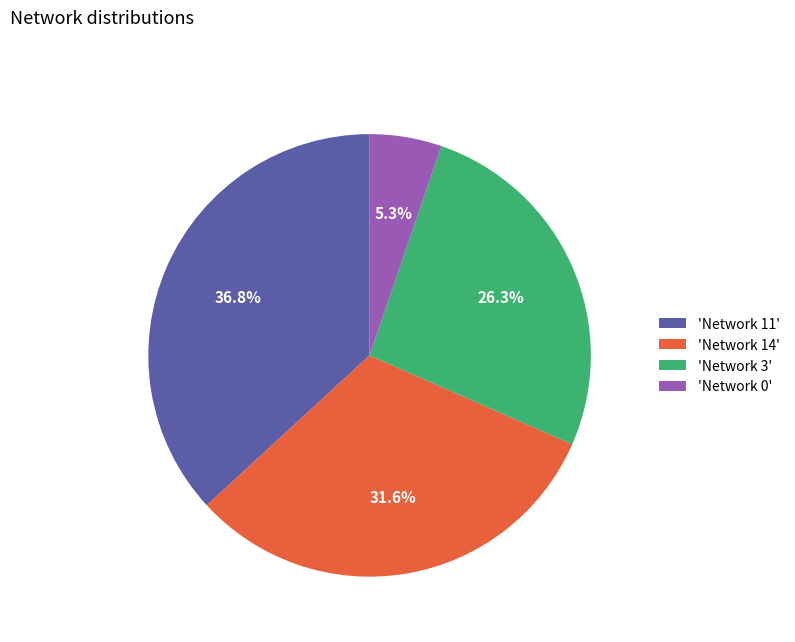

Between 'Network 0' and 'Network 3', which is larger?

'Network 3'